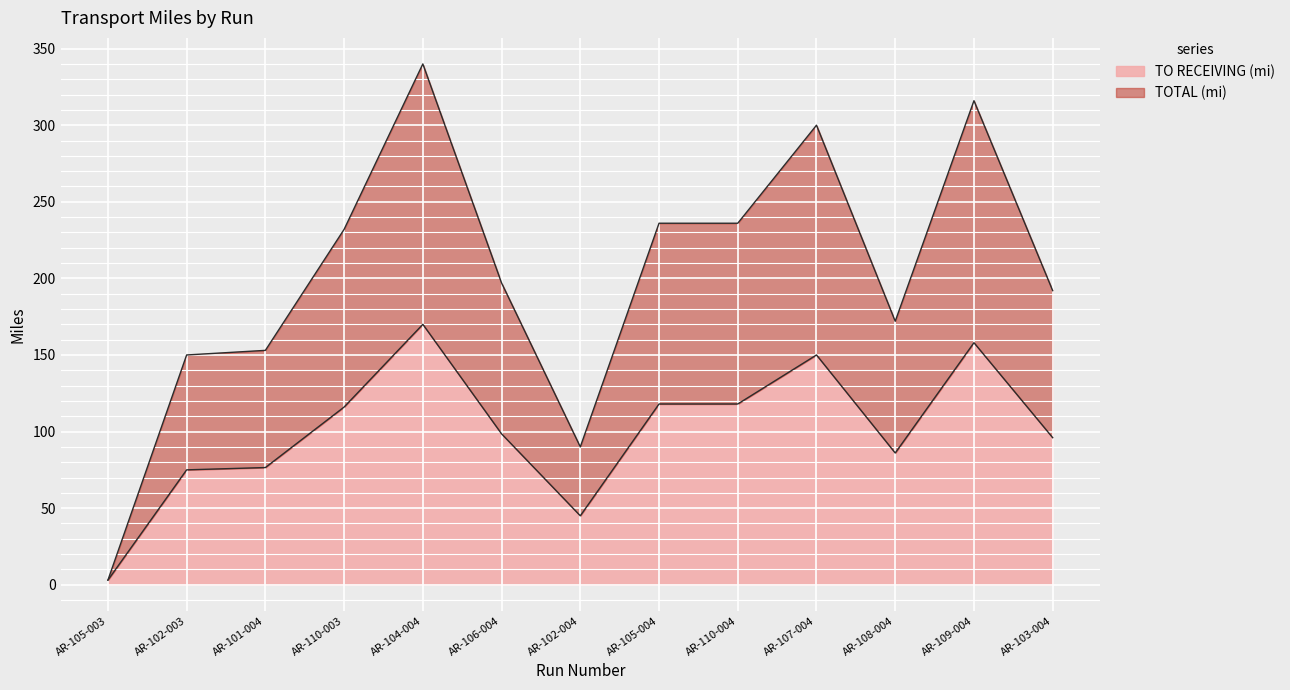

Which series has the largest range (max minus min)?

TOTAL (mi)